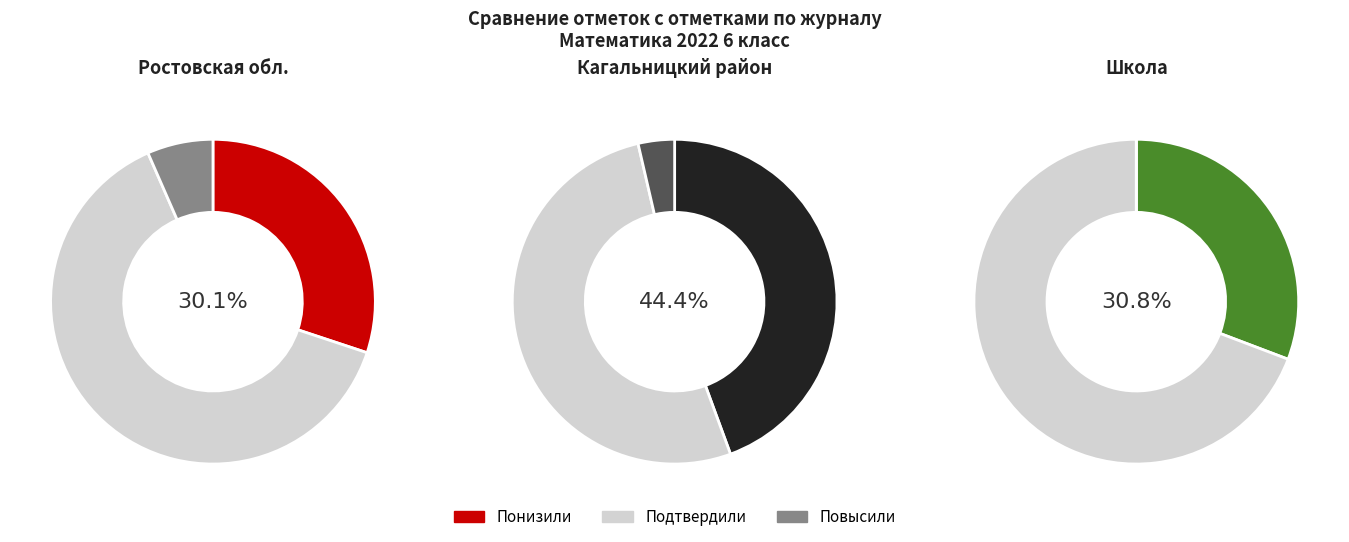

Does Повысили represent more than half of the total?

No